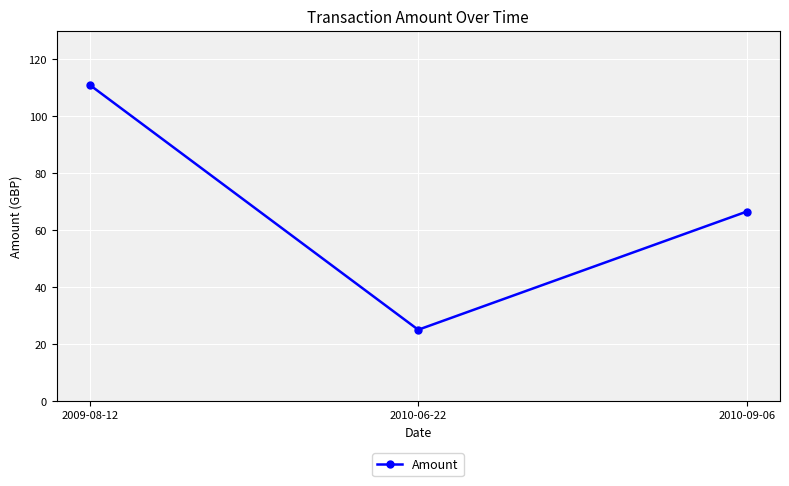

What is the sum of the values at 2010-09-06 and 2009-08-12?

177.4